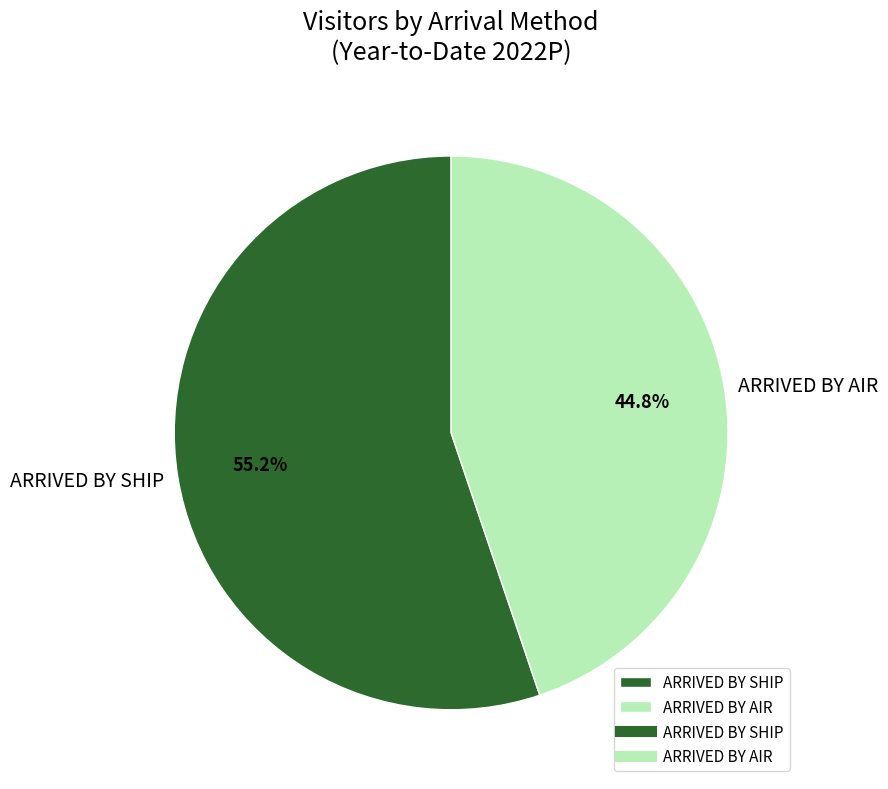

Rank the categories by value from highest to lowest.

ARRIVED BY SHIP, ARRIVED BY AIR